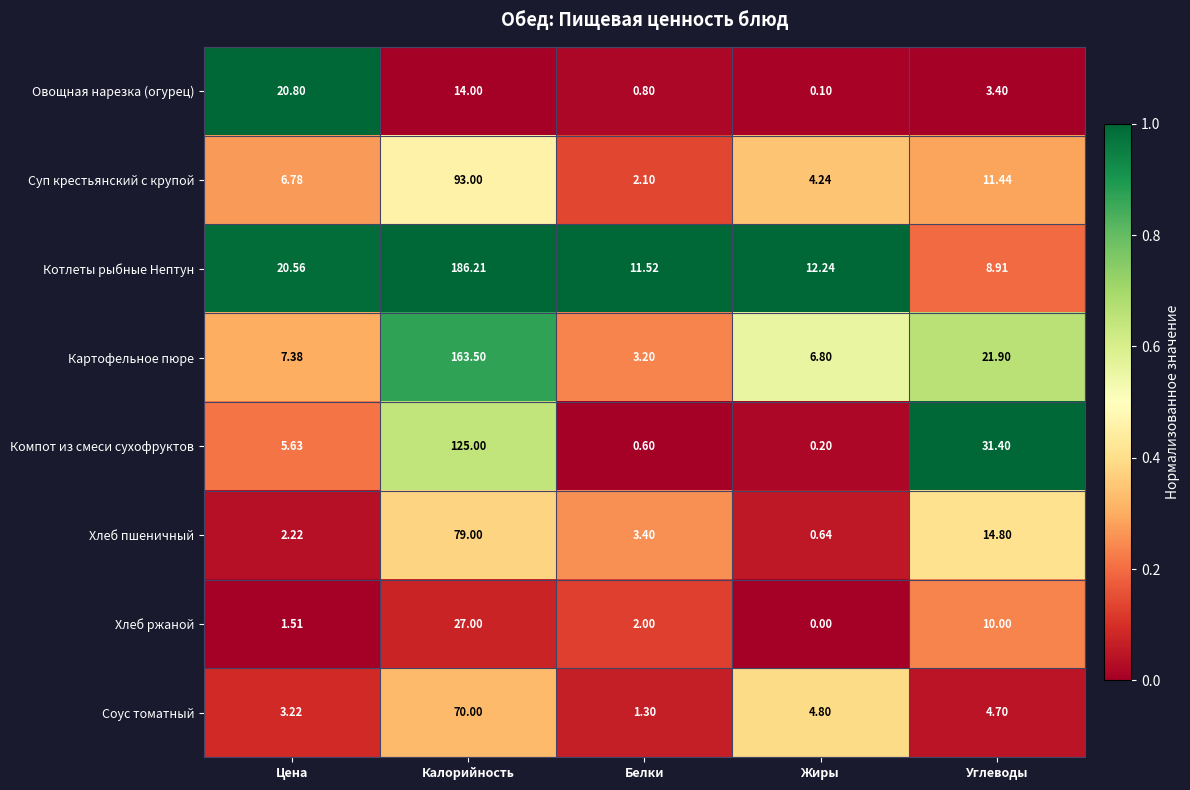

List the labels in order of Котлеты рыбные Нептун value, largest first.

Калорийность, Цена, Жиры, Белки, Углеводы